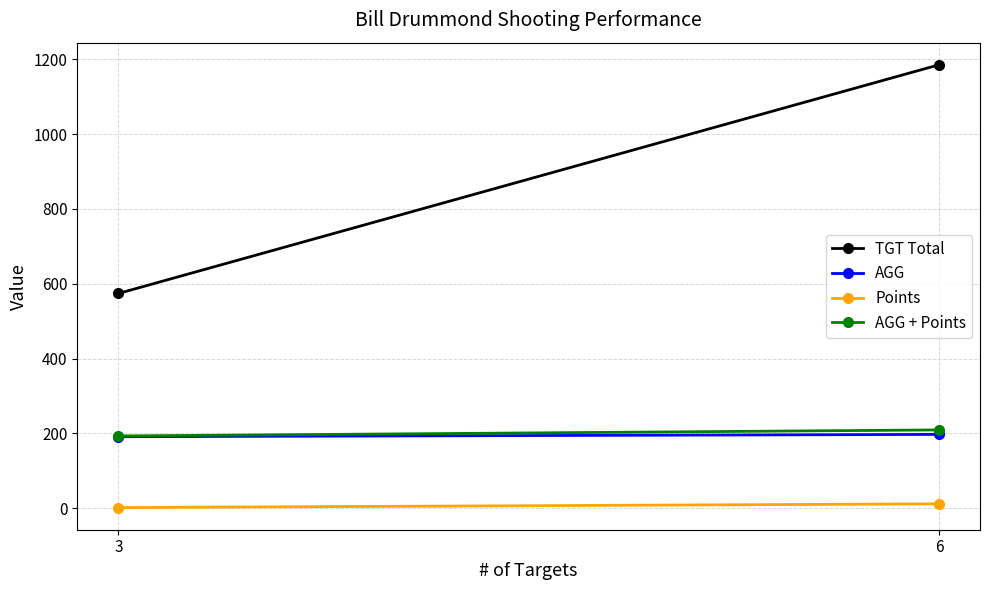

Is it true that Points equals 3.6 at 3?

False